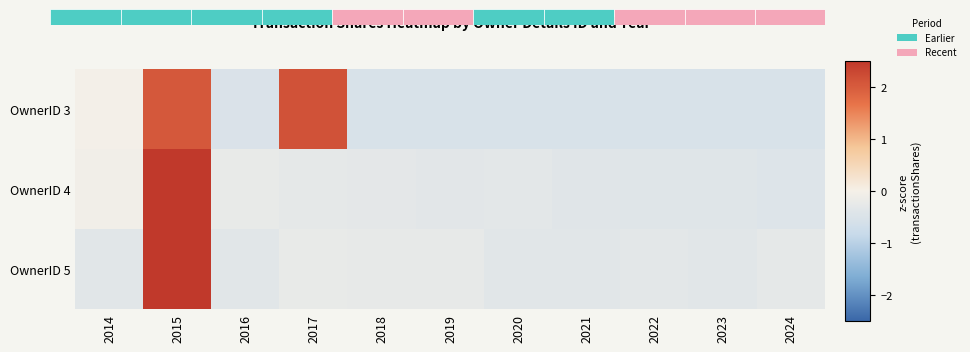

What is the total value across all series at 2023?

-1.3